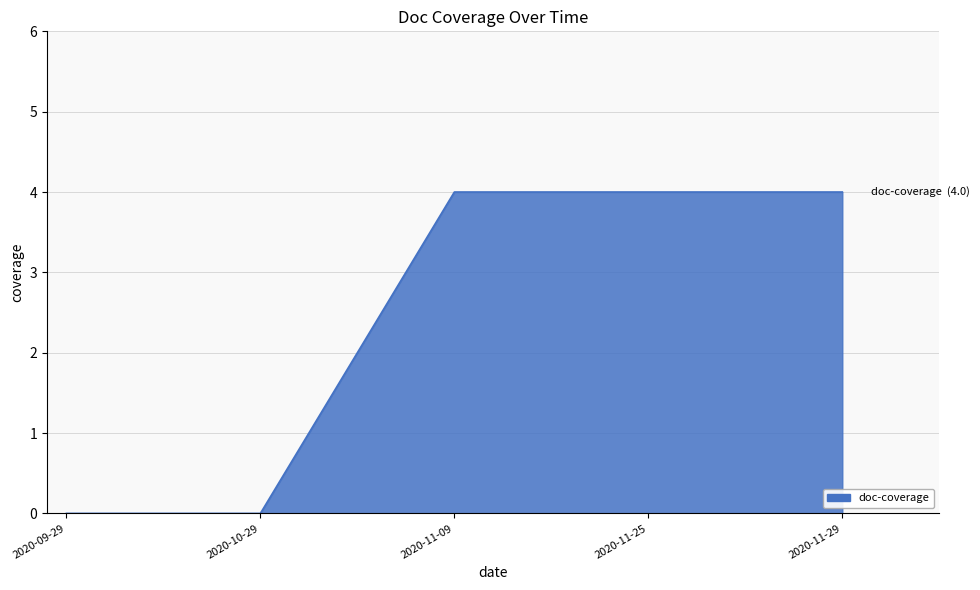

What position from the right is 2020-11-29?

1